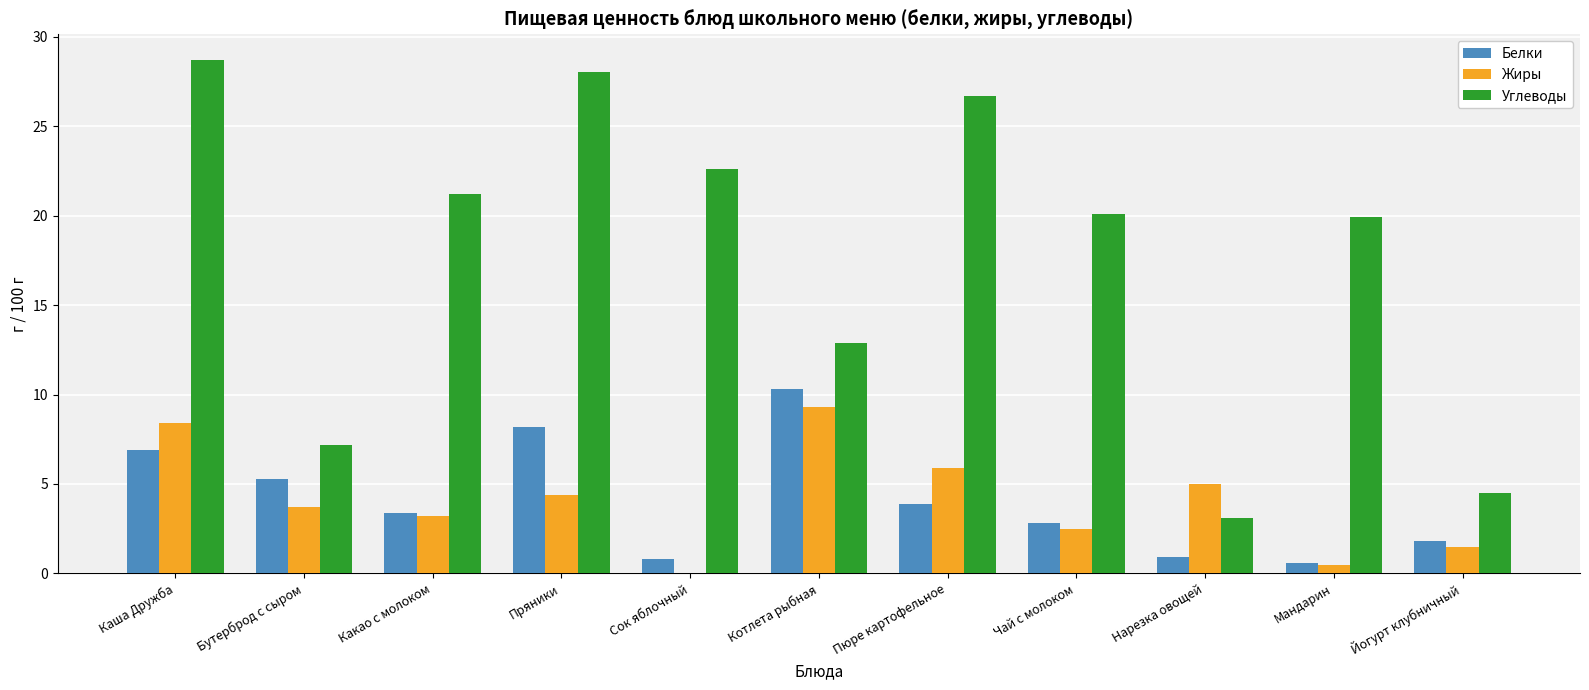

How many categories are shown in the chart?

11